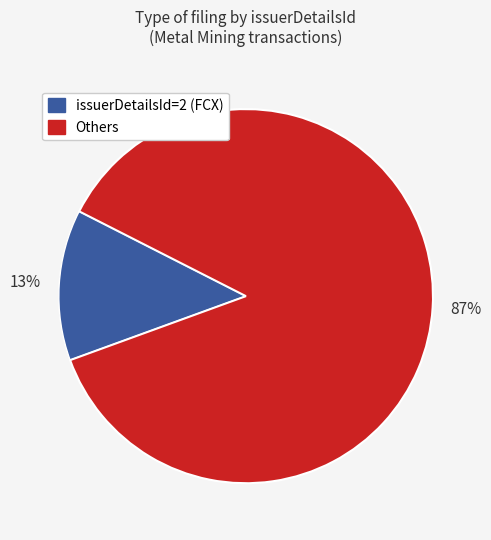

How many slices are in this pie chart?

2